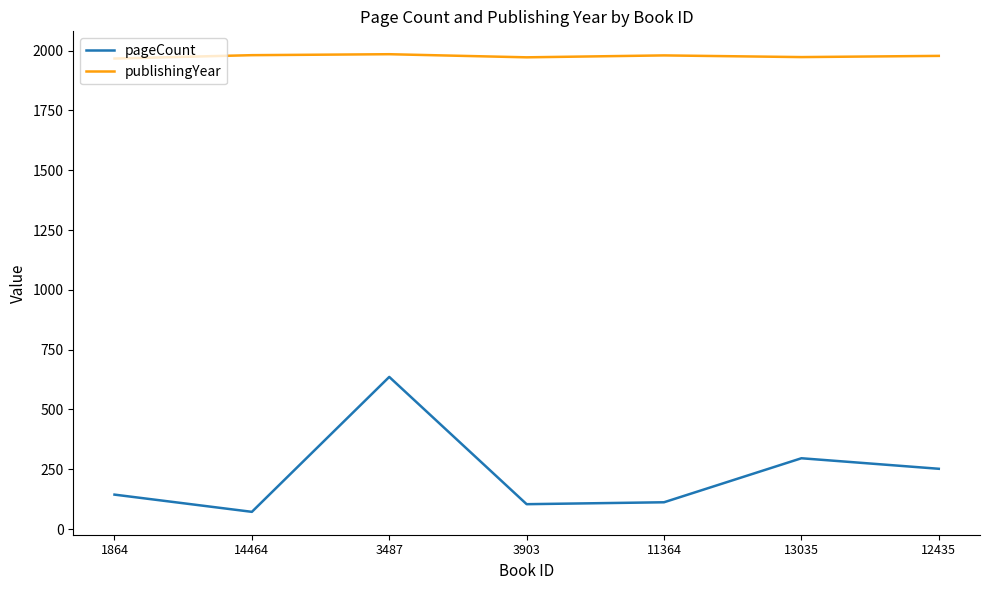

Which series has the largest range (max minus min)?

pageCount